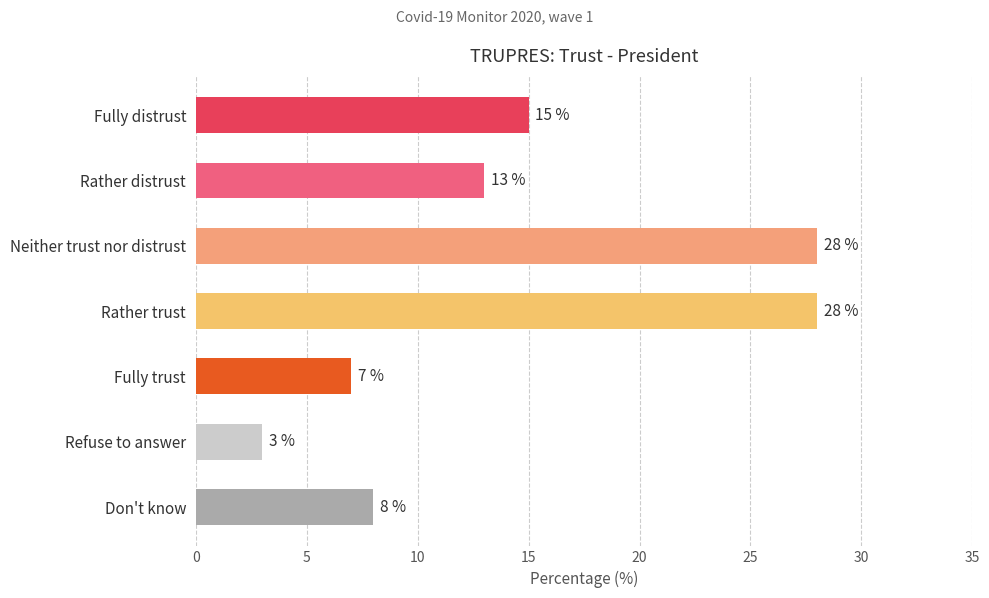

Reading top to bottom, list all the values displayed in this chart.

15	13	28	28	7	3	8